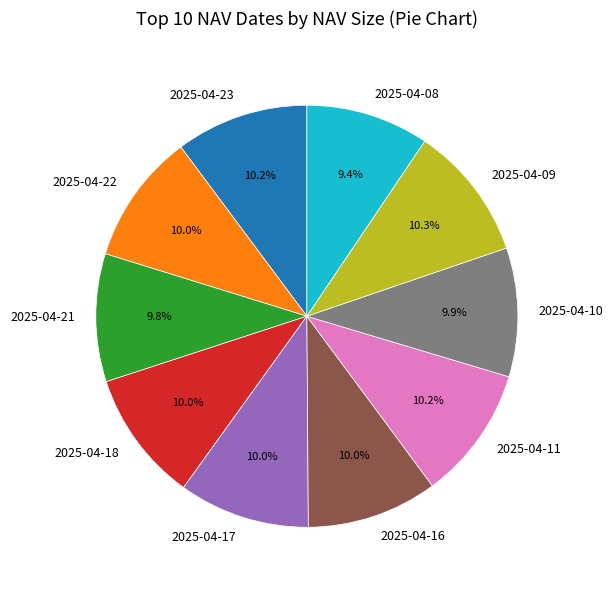

Approximately how many times larger is the value at 2025-04-10 compared to 2025-04-22?

1.0